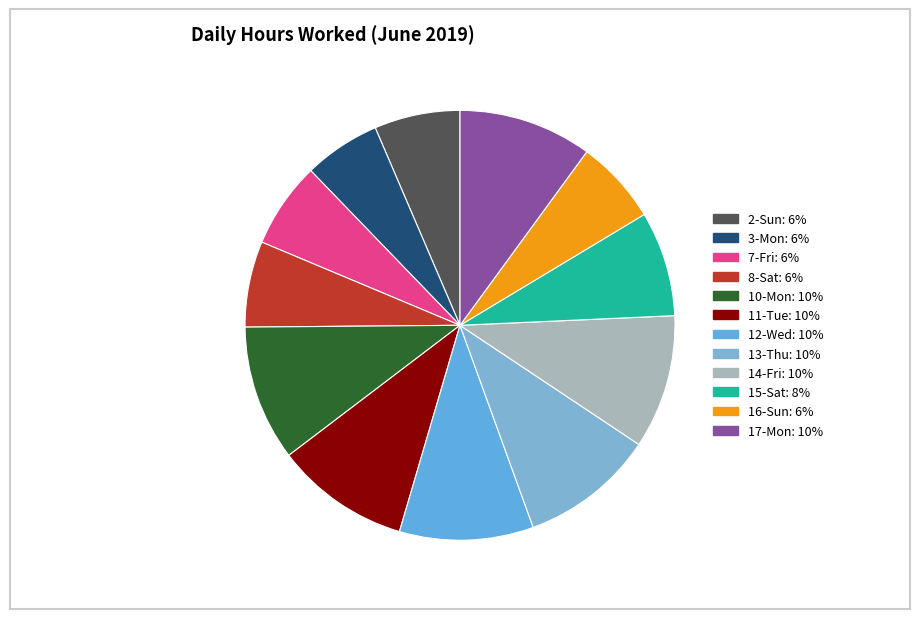

Count the number of slices in the pie.

12